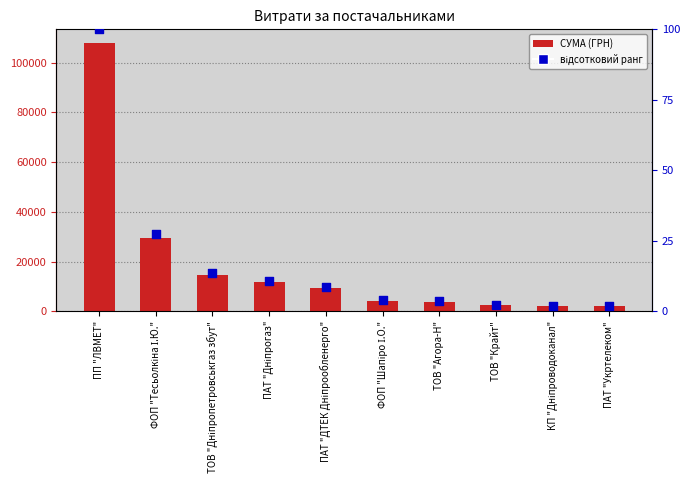

At which category is the sum across all series the highest?

ПП "ЛВМЕТ"